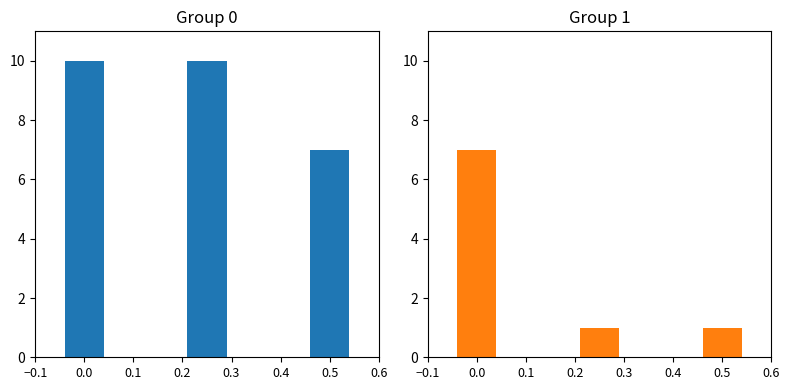

Count the number of values greater than 1.

1